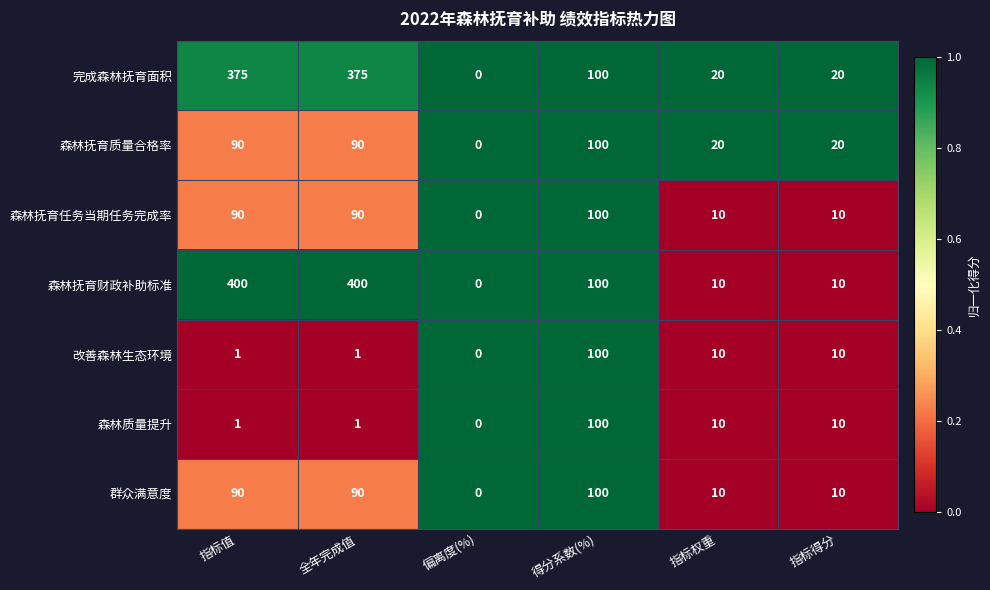

At how many categories does at least one series exceed 71?

3